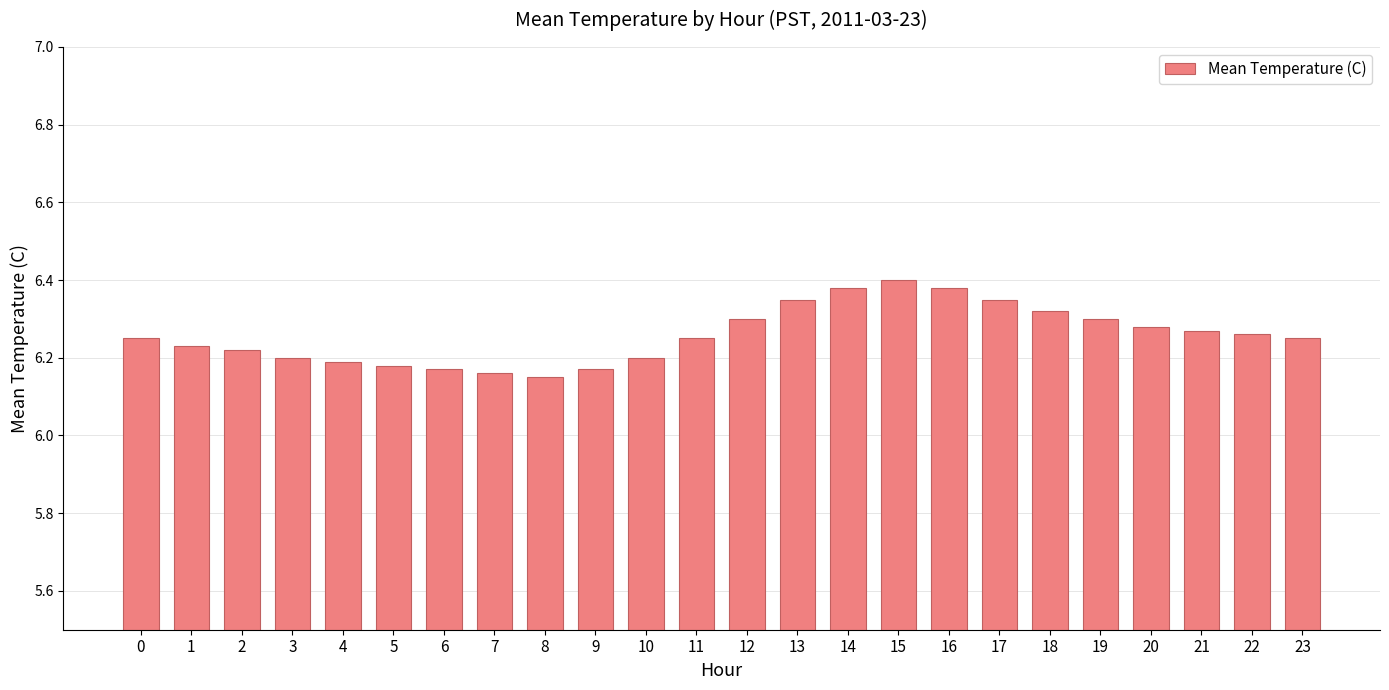

Which has a higher value, 7 or 10?

10